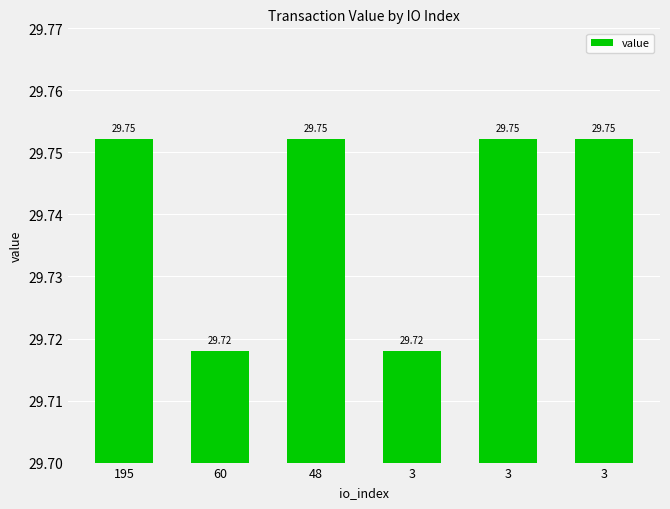

What is the sum of all values?

178.4